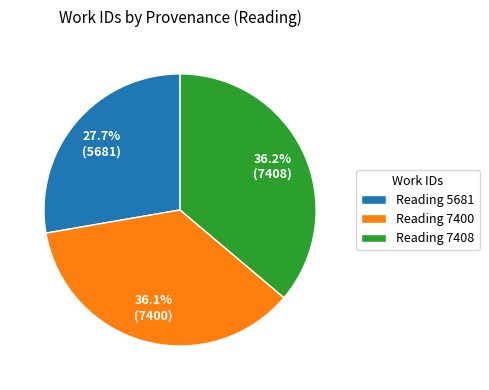

Which category has the smallest portion of the pie?

Reading 5681